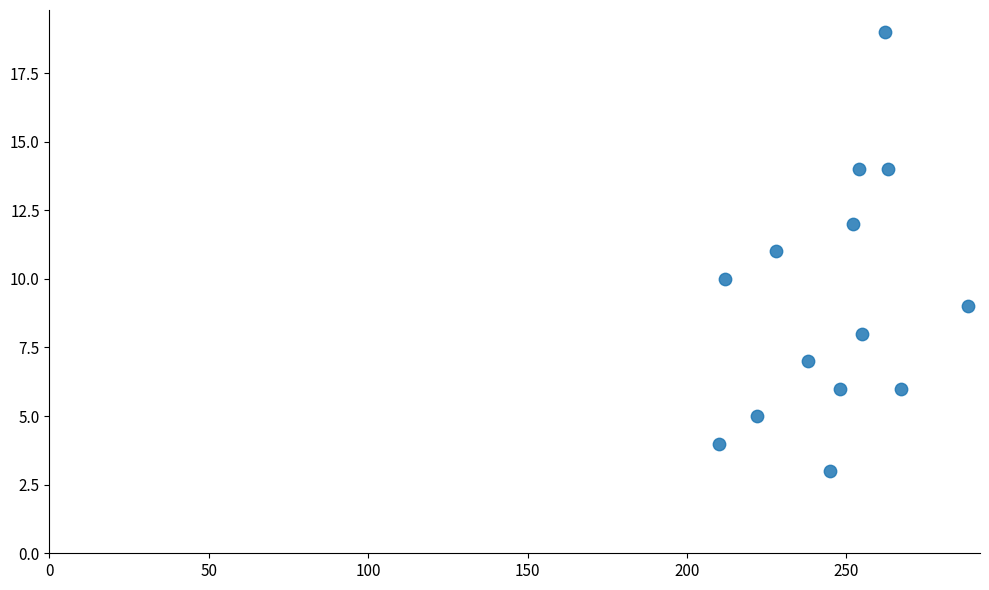

What is the range of Y values (max minus min)?

16